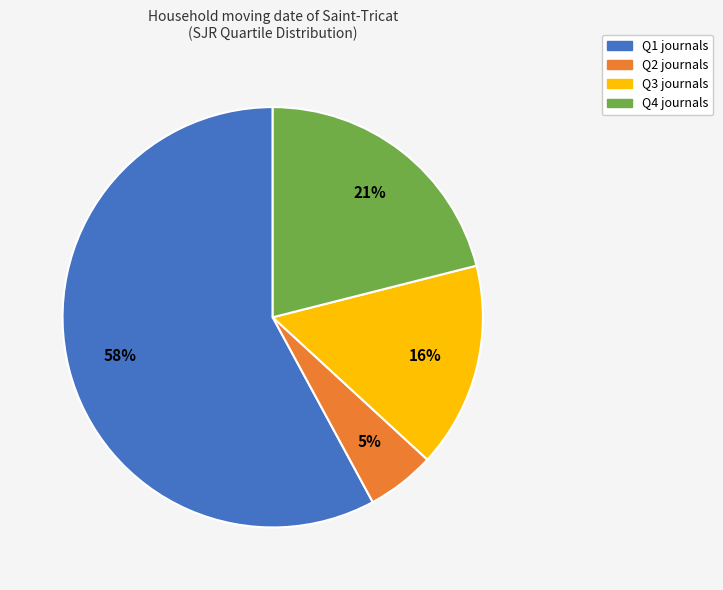

Is there any slice that represents more than half of the pie?

Yes